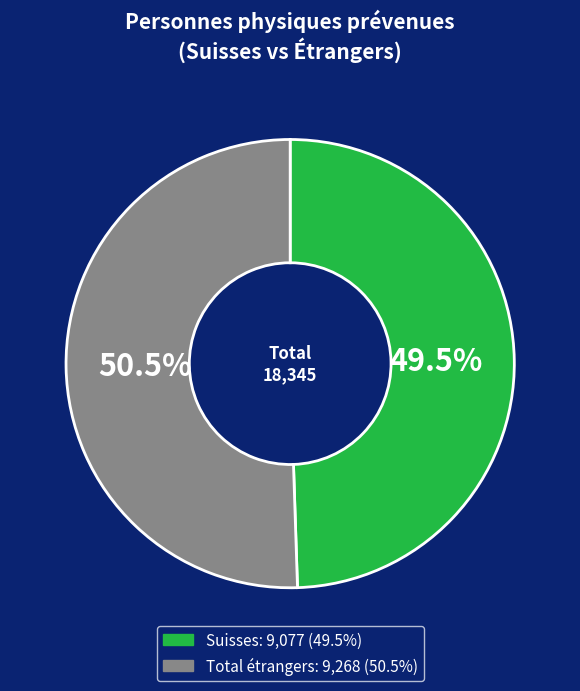

What is the largest slice in the pie chart?

Total étrangers